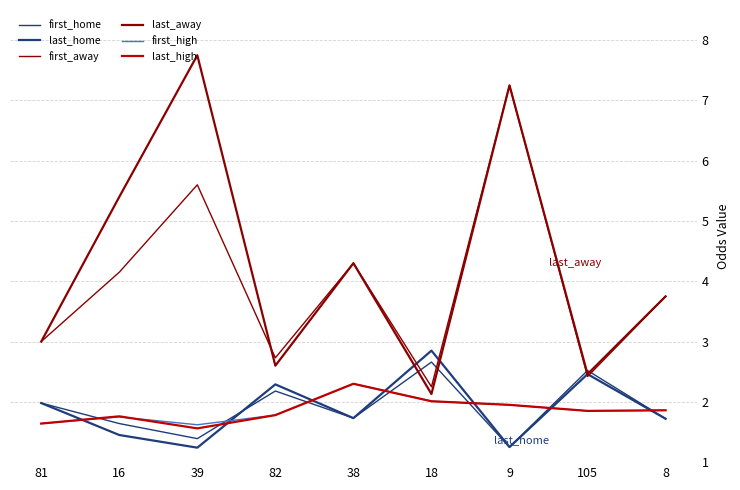

Reading right to left, list all the values displayed in this chart.

first_home: 8=1.7	105=2.5	9=1.2	18=2.7	38=1.7	82=2.2	39=1.4	16=1.6	81=2.0
last_home: 8=1.7	105=2.5	9=1.2	18=2.9	38=1.7	82=2.3	39=1.2	16=1.4	81=2.0
first_away: 8=3.8	105=2.4	9=7.2	18=2.2	38=4.3	82=2.7	39=5.6	16=4.2	81=3.0
last_away: 8=3.8	105=2.5	9=7.2	18=2.1	38=4.3	82=2.6	39=7.8	16=5.4	81=3.0
first_high: 8=1.9	105=1.9	9=1.9	18=2.0	38=2.3	82=1.8	39=1.6	16=1.8	81=1.6
last_high: 8=1.9	105=1.9	9=1.9	18=2.0	38=2.3	82=1.8	39=1.6	16=1.8	81=1.6